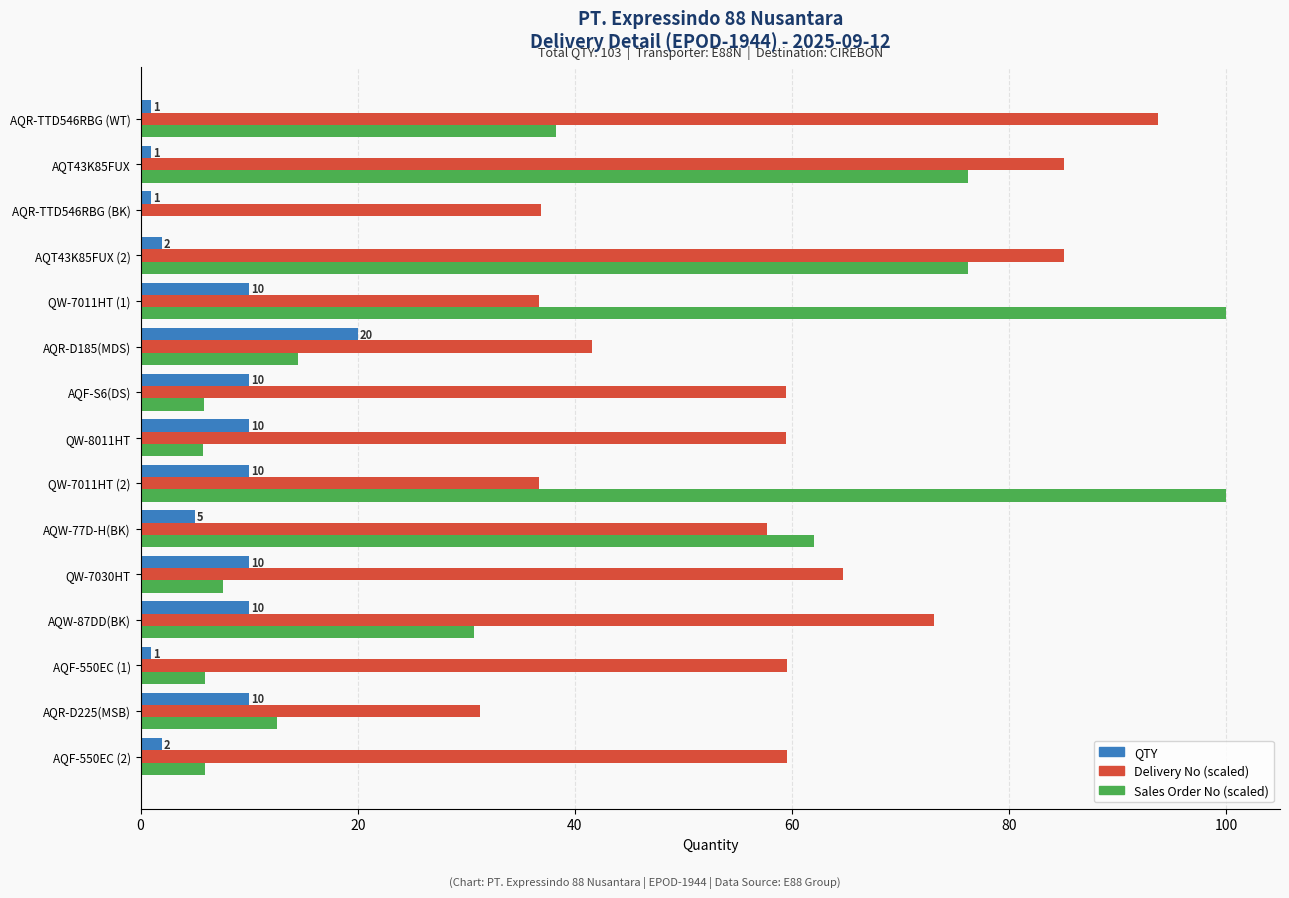

What is the highest value of the QTY series?

20.0